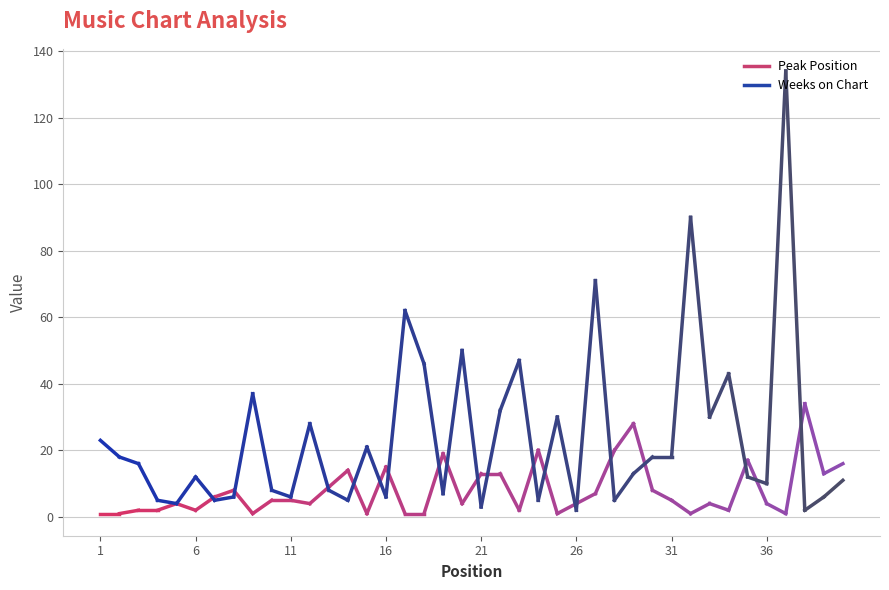

How many series are shown in this chart?

2